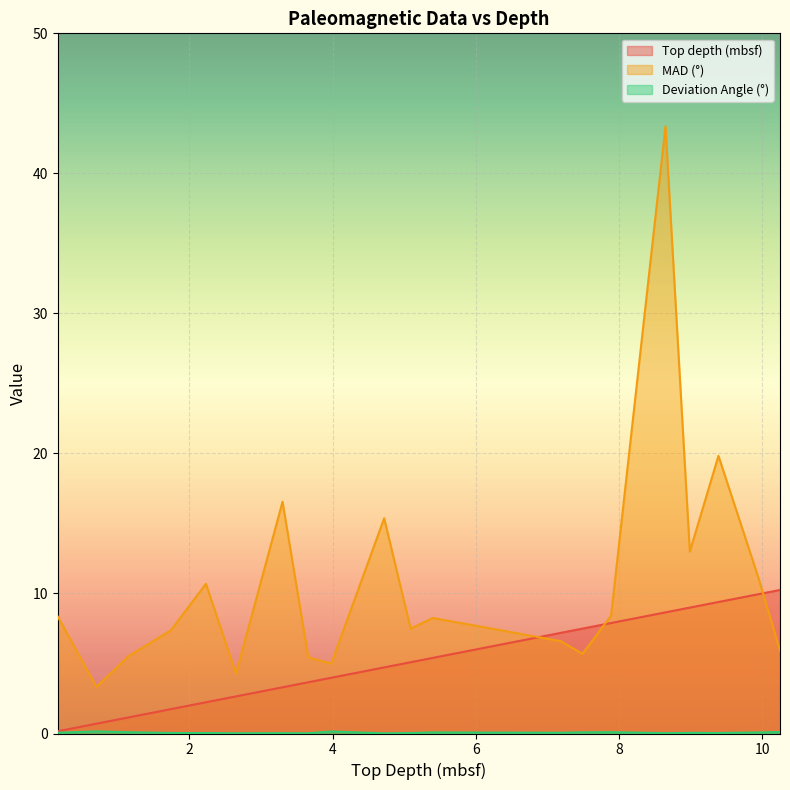

Is the value of Top depth (mbsf) at 1.74 greater than the value of Deviation Angle (°) at 8.99?

Yes